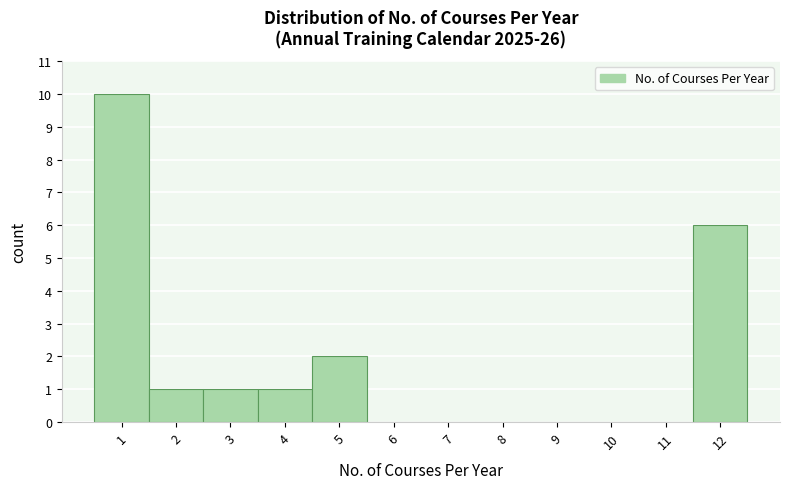

Which range on the x-axis has the tallest bar?

0.5 to 1.5